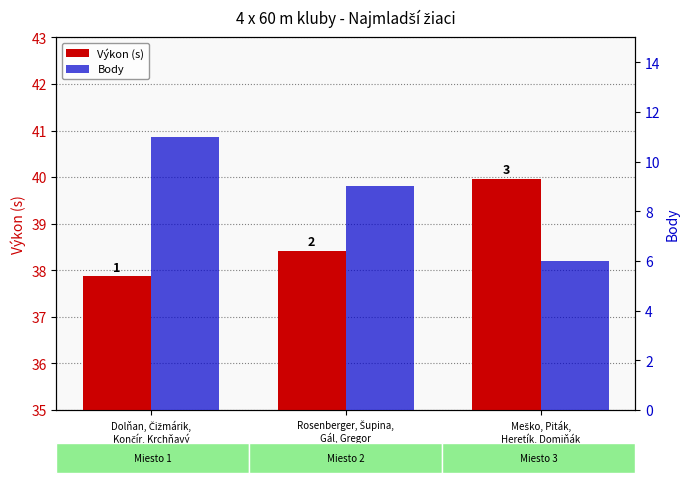

Count the Body values in the range 6 to 11.

3